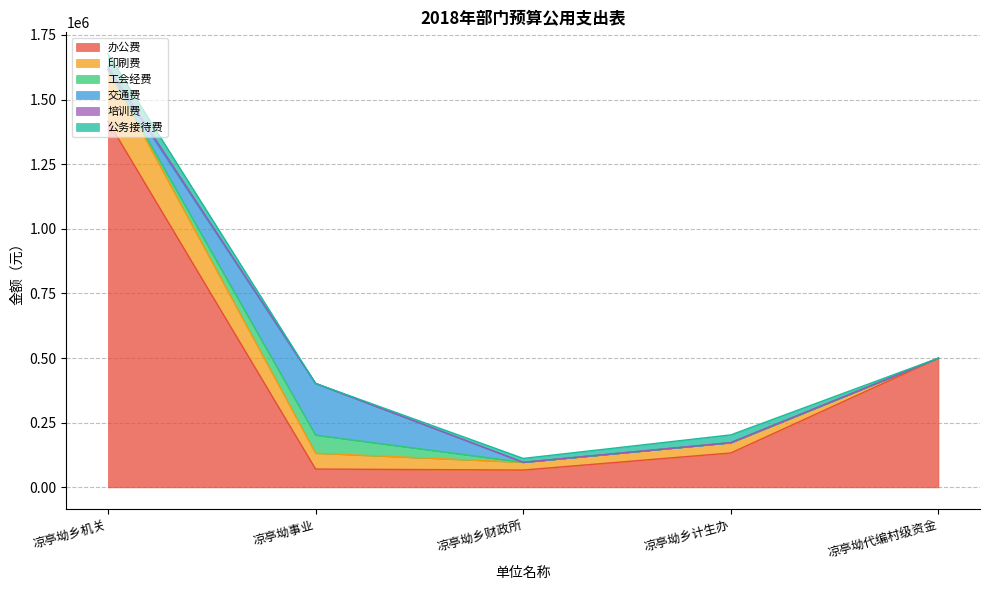

What is the difference between the 培训费 values at 凉亭坳乡机关 and 凉亭坳乡财政所?

10000